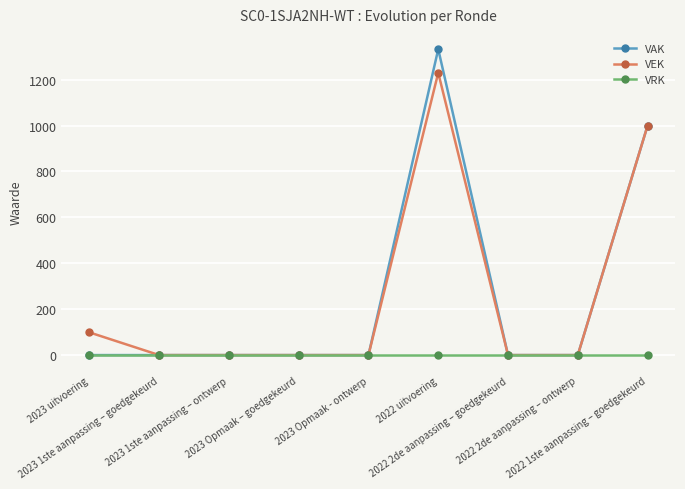

Which series has the widest spread of values?

VAK